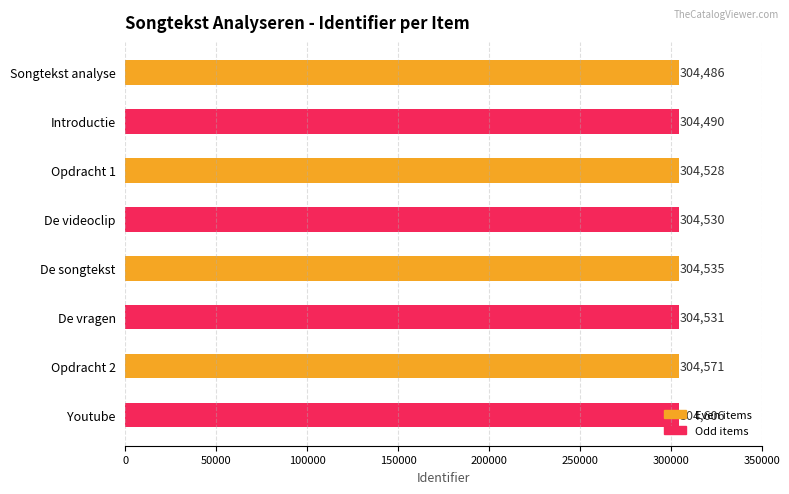

List the labels in order of value, smallest first.

Songtekst analyse, Introductie, Opdracht 1, De videoclip, De vragen, De songtekst, Opdracht 2, Youtube